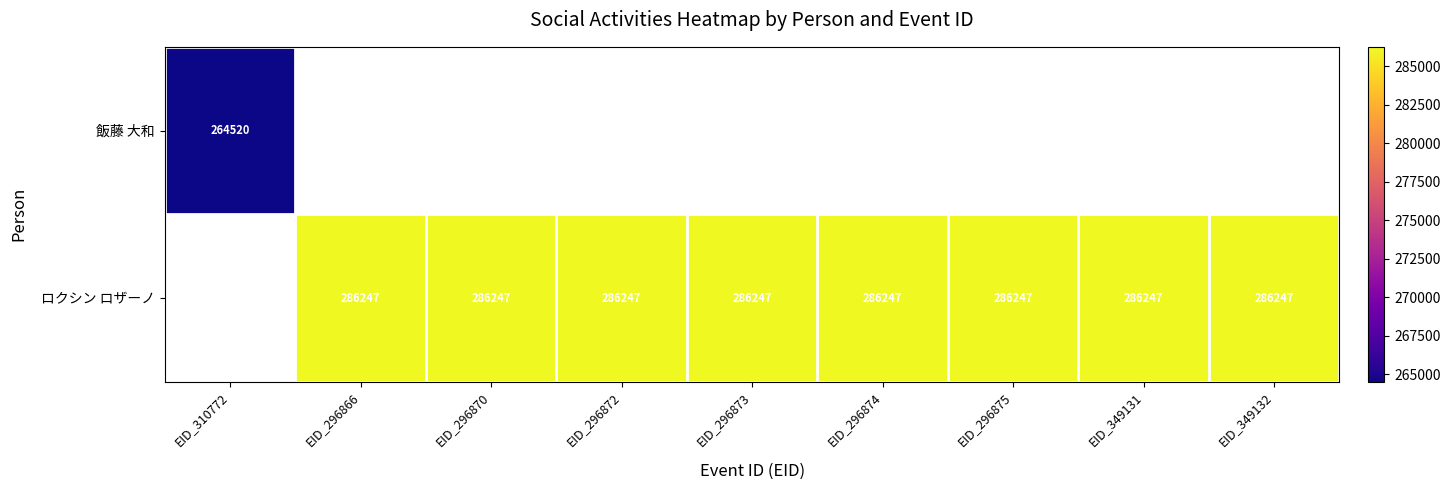

Count the number of data series in this chart.

2